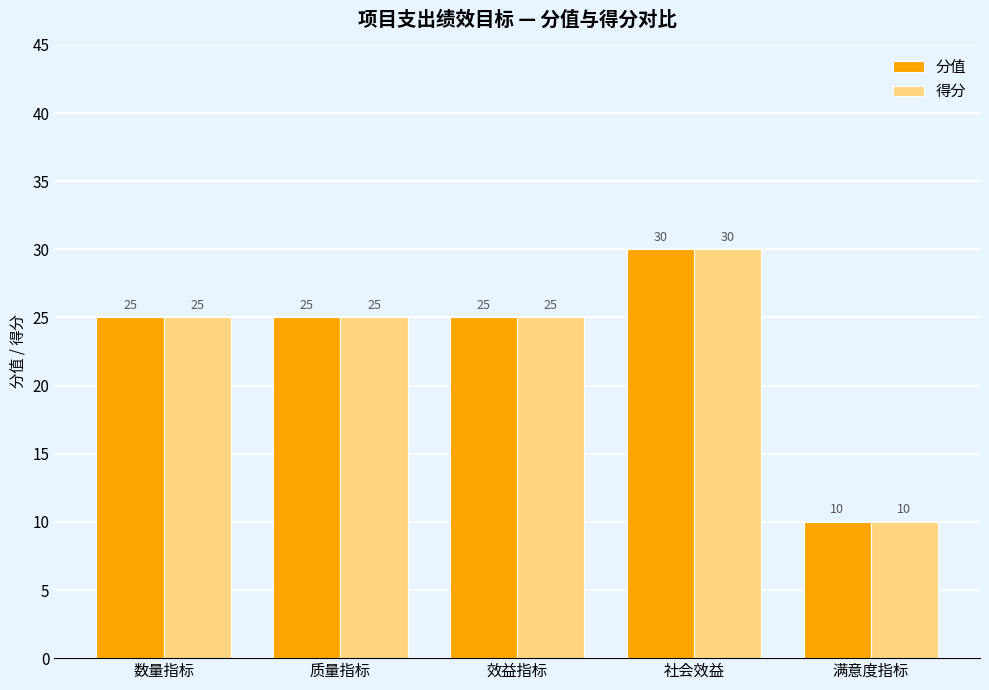

Read the 得分 value at 满意度指标, to the nearest 10.

10